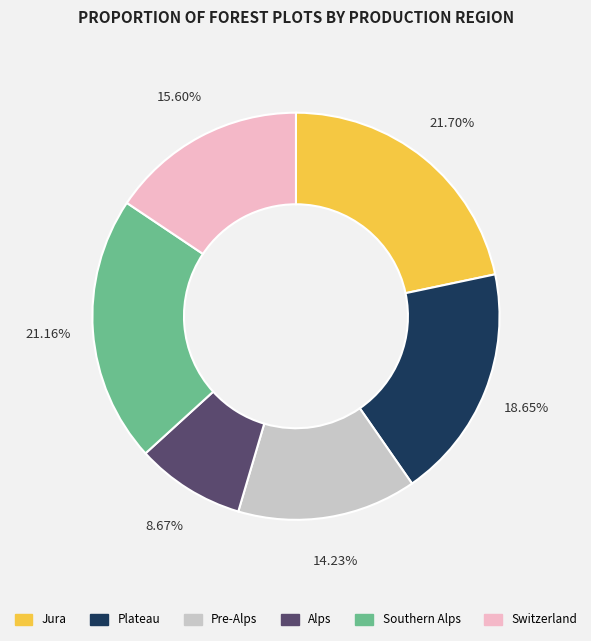

Is there a majority slice in this chart?

No